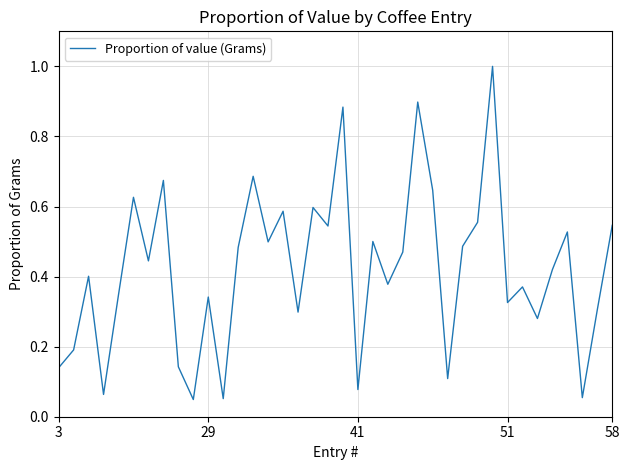

What is the maximum value shown in the chart?

1.0